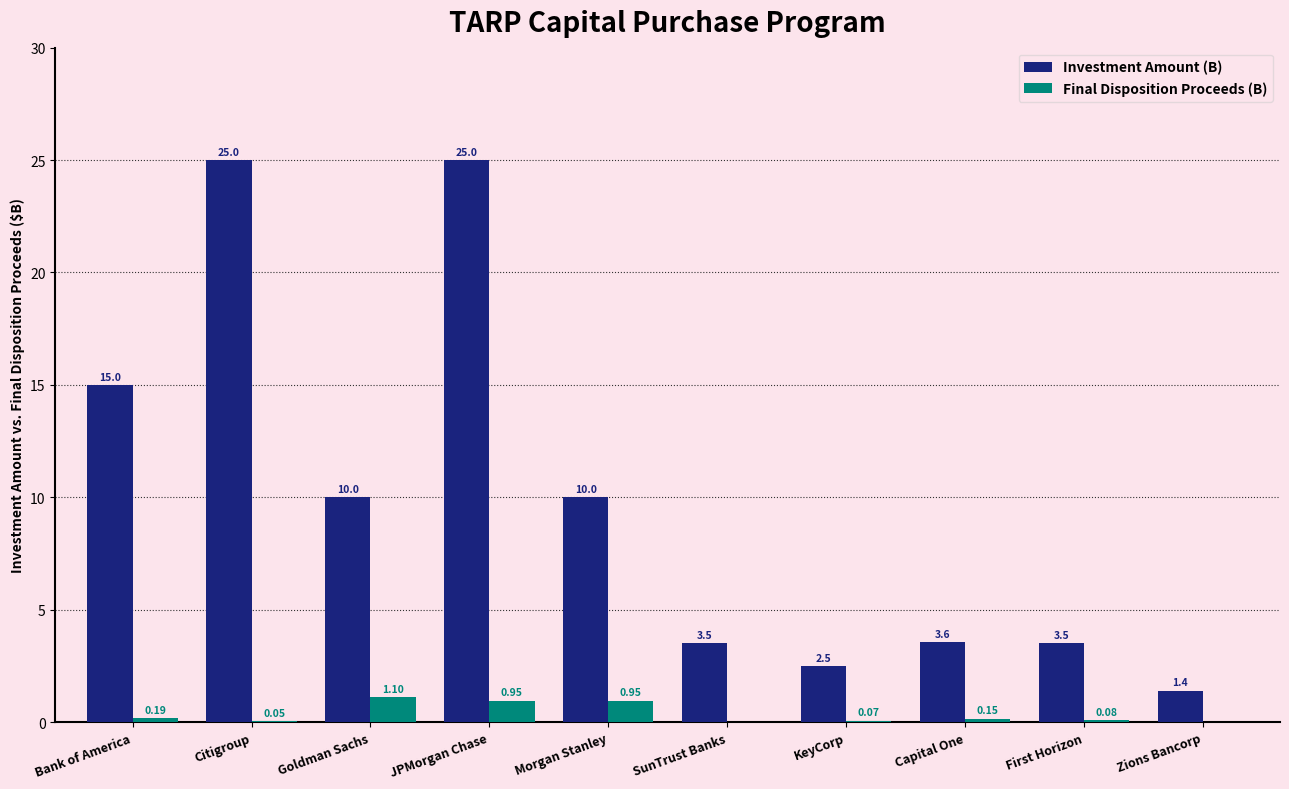

Between Morgan Stanley and Zions Bancorp, which series saw the biggest shift?

Investment Amount (B)